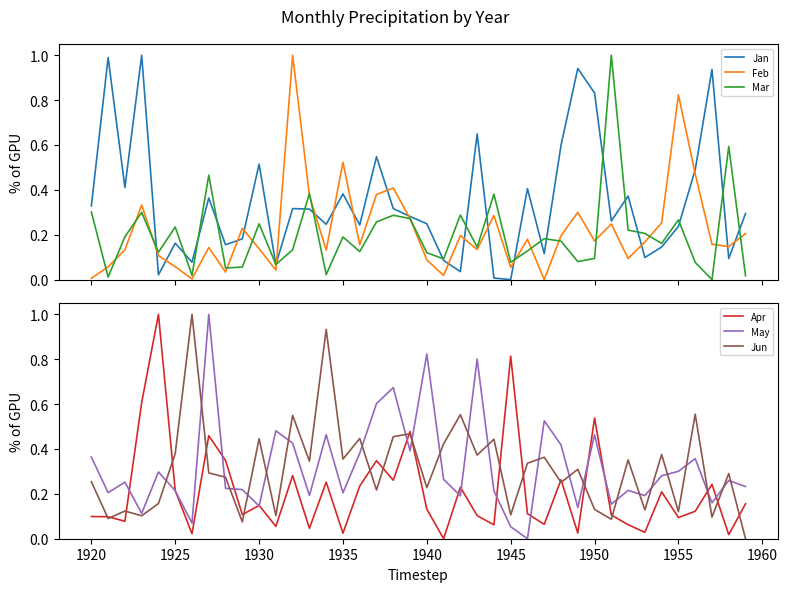

How many interior local valleys does the Jan series have?

13